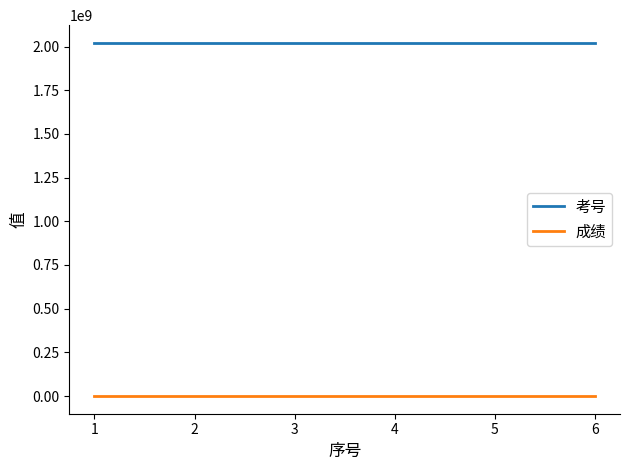

What are all the series names shown in the legend?

考号, 成绩